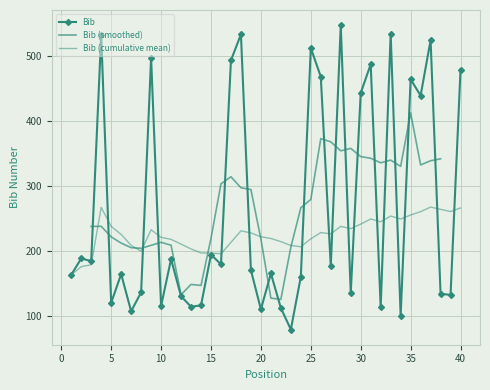

Between 36 and 1, which is larger?

36